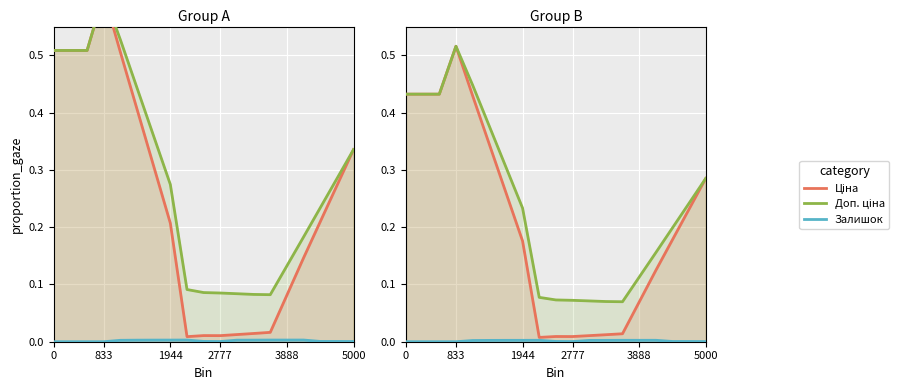

Reading right to left, extract all data points from this chart.

Ціна: 0.3	0.2	0.2	0.1	0.1	0.0	0.0	0.0	0.0	0.0	0.0	0.2	0.3	0.3	0.4	0.5	0.4	0.4	0.4
Доп. ціна: 0.3	0.2	0.2	0.2	0.1	0.1	0.1	0.1	0.1	0.1	0.1	0.2	0.3	0.4	0.4	0.5	0.4	0.4	0.4
Залишок: 0.0	0.0	0.0	0.0	0.0	0.0	0.0	0.0	0.0	0.0	0.0	0.0	0.0	0.0	0.0	0.0	0.0	0.0	0.0